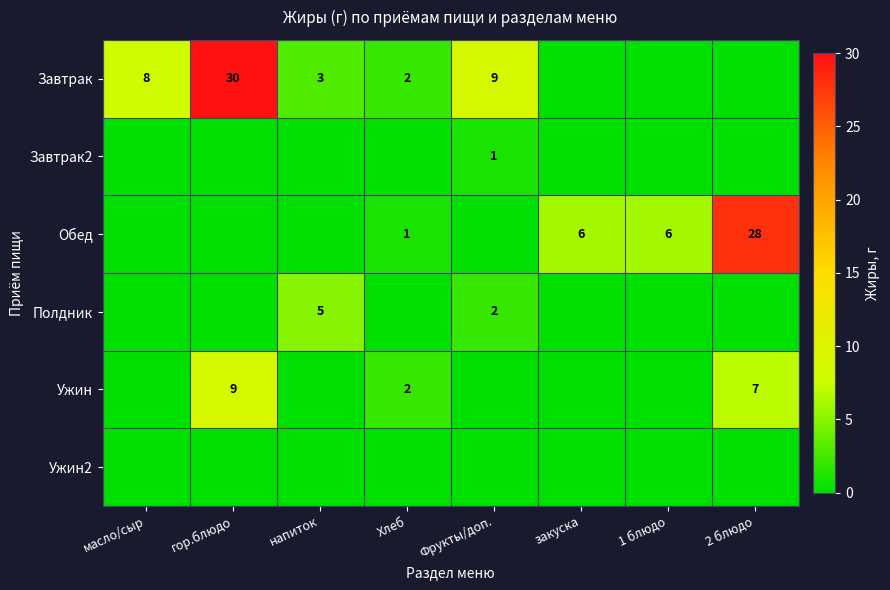

At which category does the chart reach its minimum across all series?

закуска